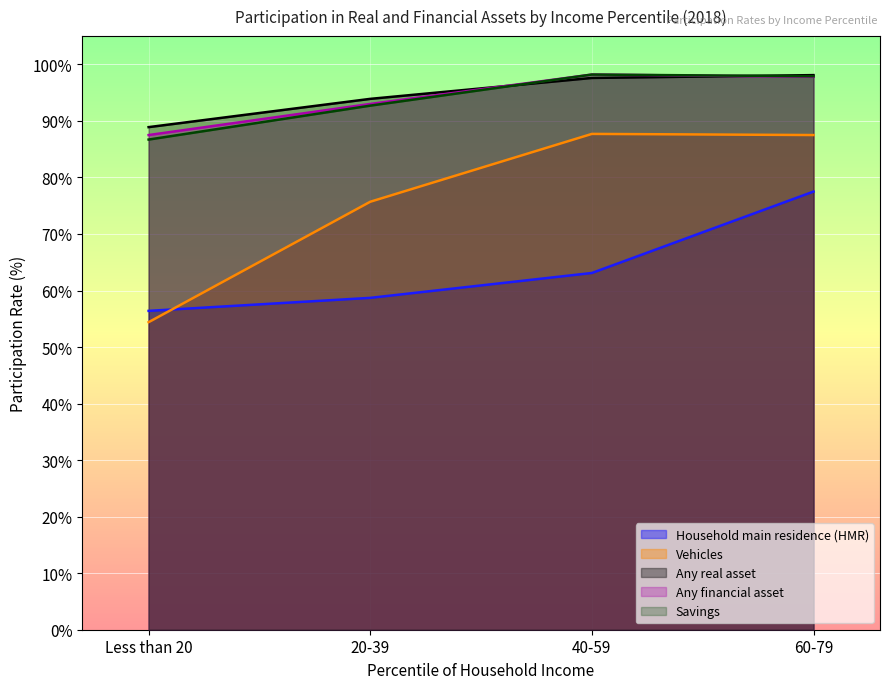

What is the value of the Any financial asset point at the 1st from the left?

87.5